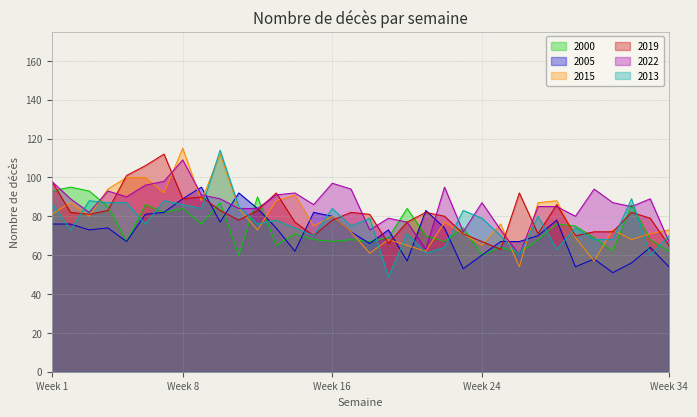

What is the difference between the maximum and minimum values in the 2022 series?

49